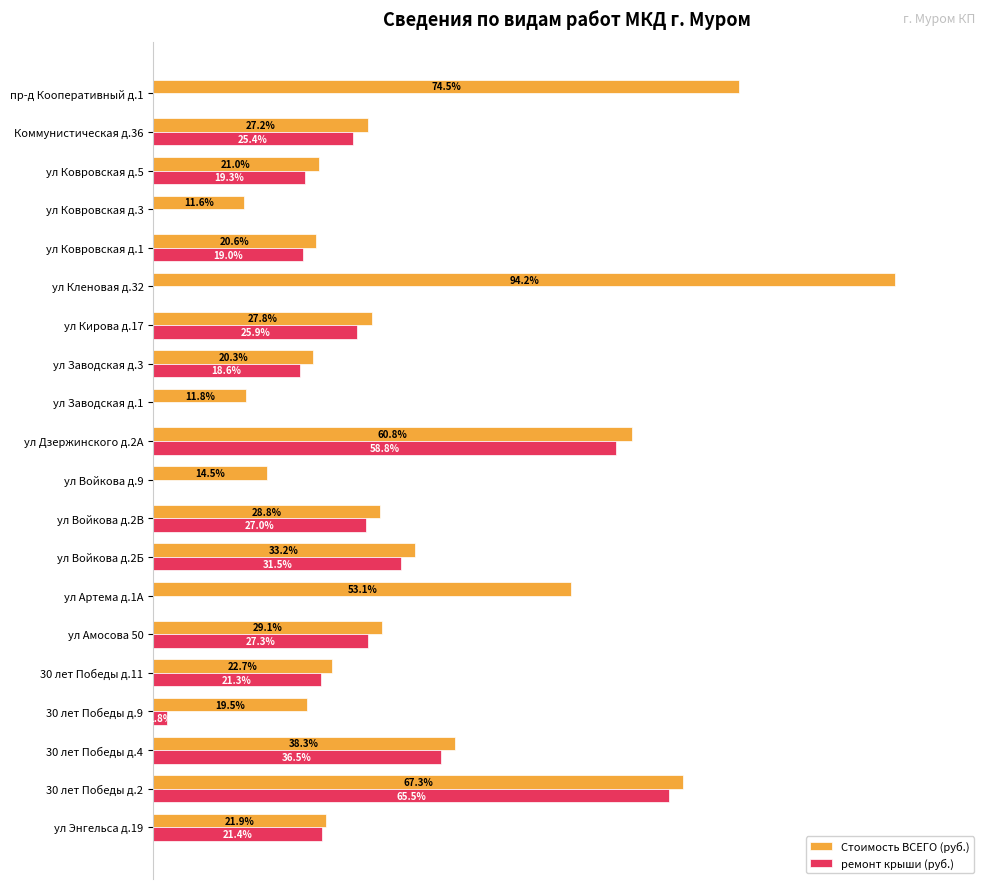

Rank the series by their maximum value, from highest to lowest.

Стоимость ВСЕГО (руб.), ремонт крыши (руб.)